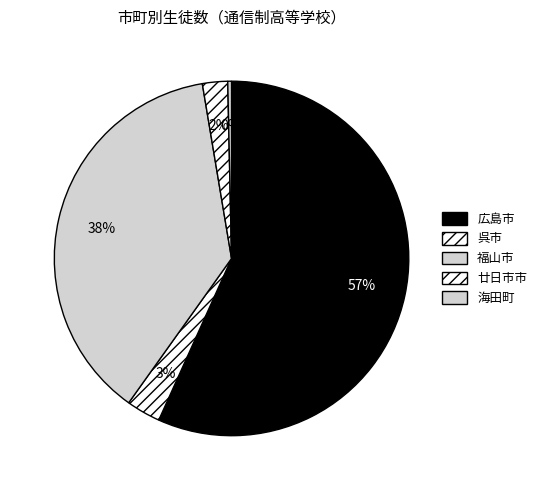

To the nearest percent, what is the difference between the largest and smallest slice percentages?

57%